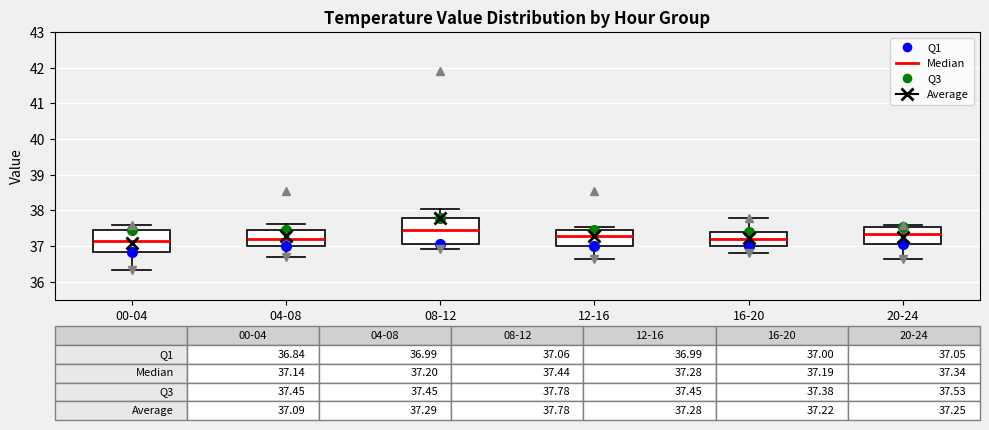

Which box's median line is the highest?

08-12